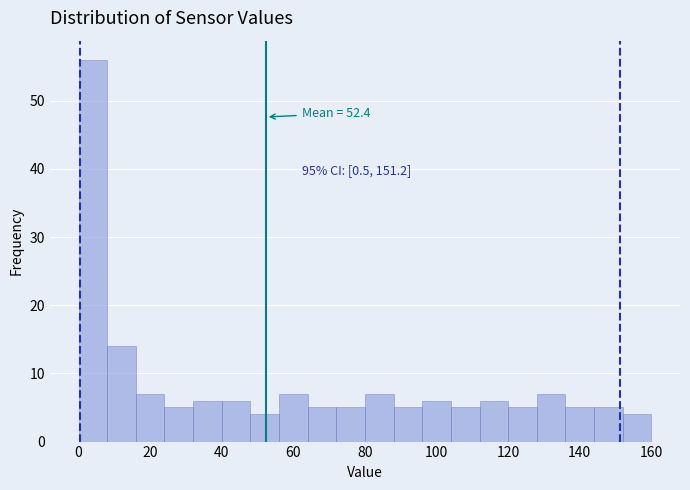

Read against the x-axis, roughly where is the centre of the tallest bar?

4